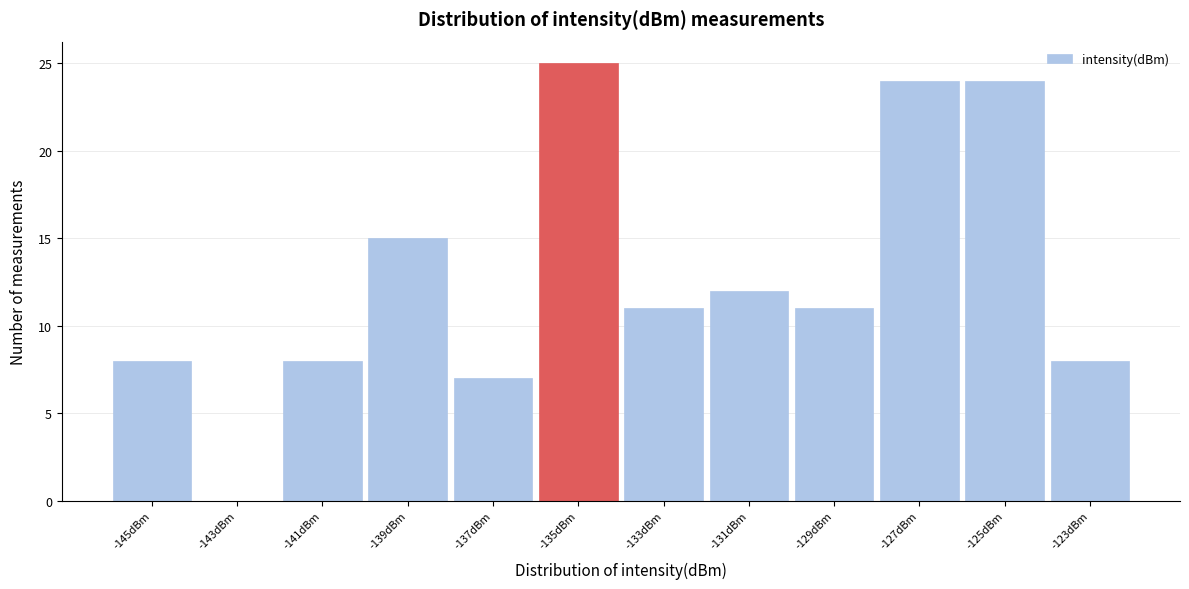

Reading right to left, list all the values displayed in this chart.

-123dBm=8	-125dBm=24	-127dBm=24	-129dBm=11	-131dBm=12	-133dBm=11	-135dBm=25	-137dBm=7	-139dBm=15	-141dBm=8	-143dBm=0	-145dBm=8